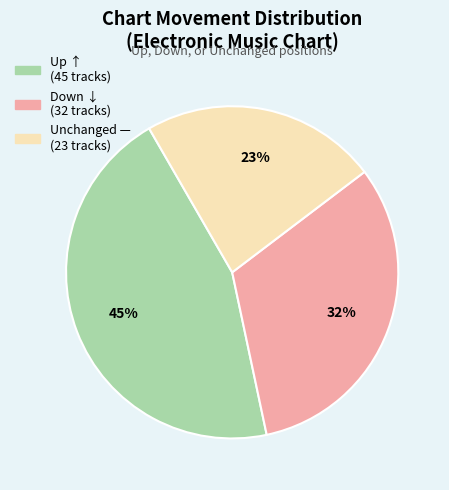

Is there any slice that represents more than half of the pie?

No